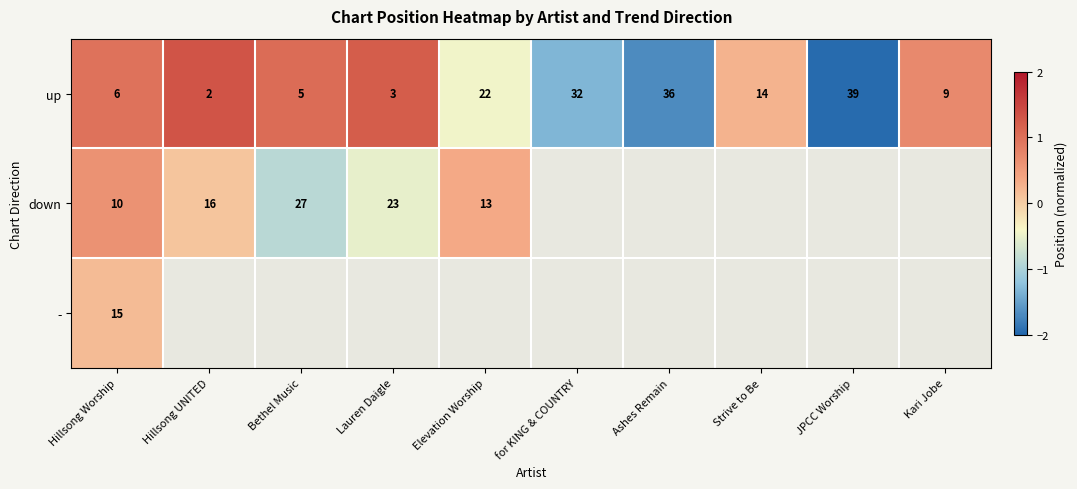

At which label does up first exceed 14?

Elevation Worship